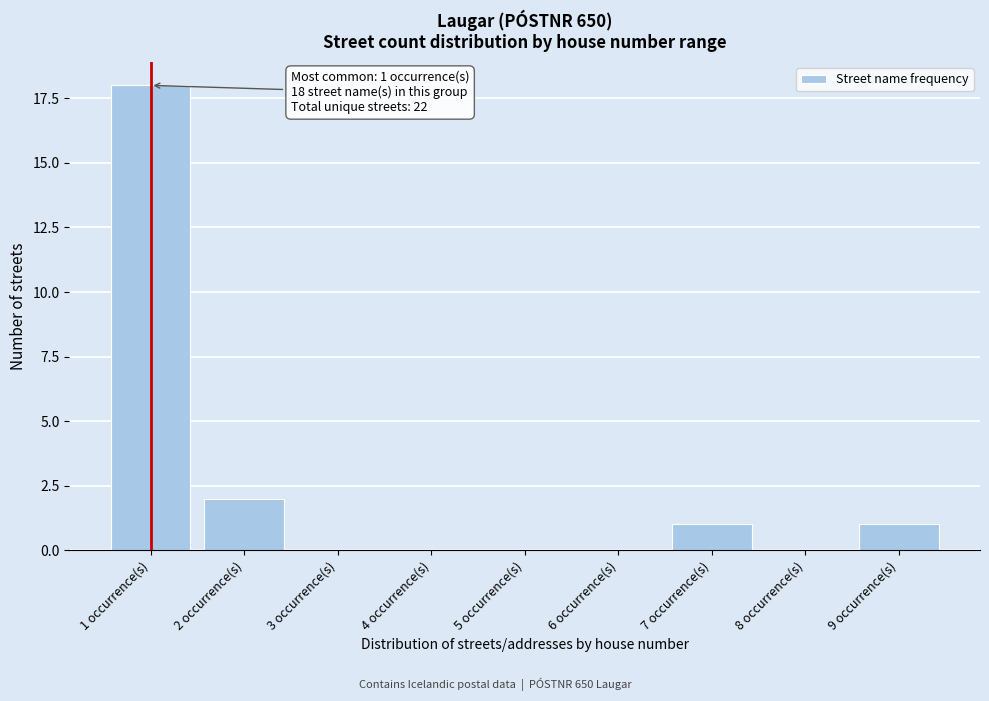

Reading left to right, list all the values displayed in this chart.

1 occurrence(s)=18	2 occurrence(s)=2	3 occurrence(s)=0	4 occurrence(s)=0	5 occurrence(s)=0	6 occurrence(s)=0	7 occurrence(s)=1	8 occurrence(s)=0	9 occurrence(s)=1